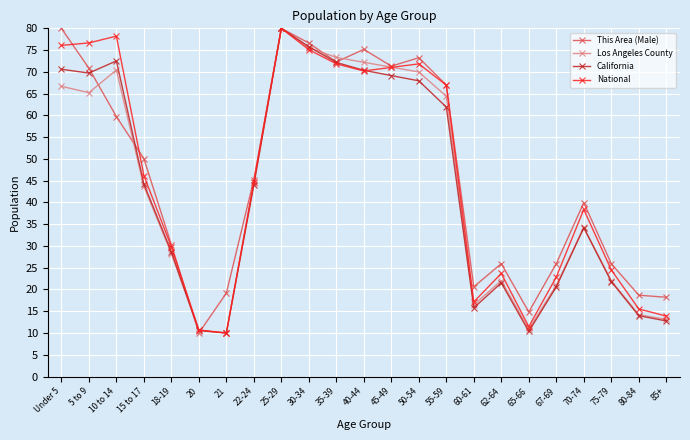

How many interior local valleys does the California series have?

4